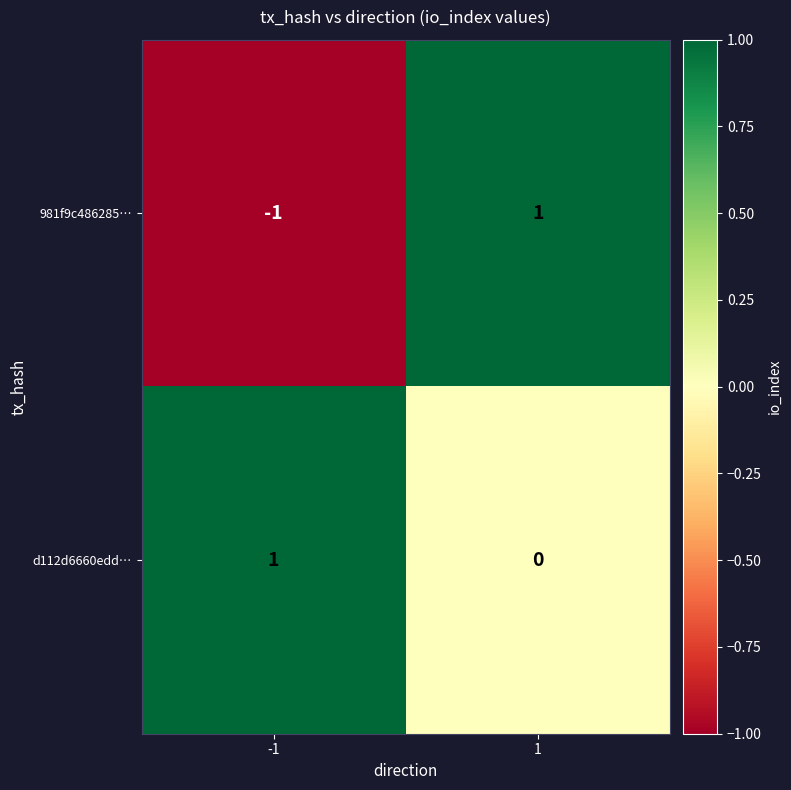

Which series has the largest total across all categories?

d112d6660edd…